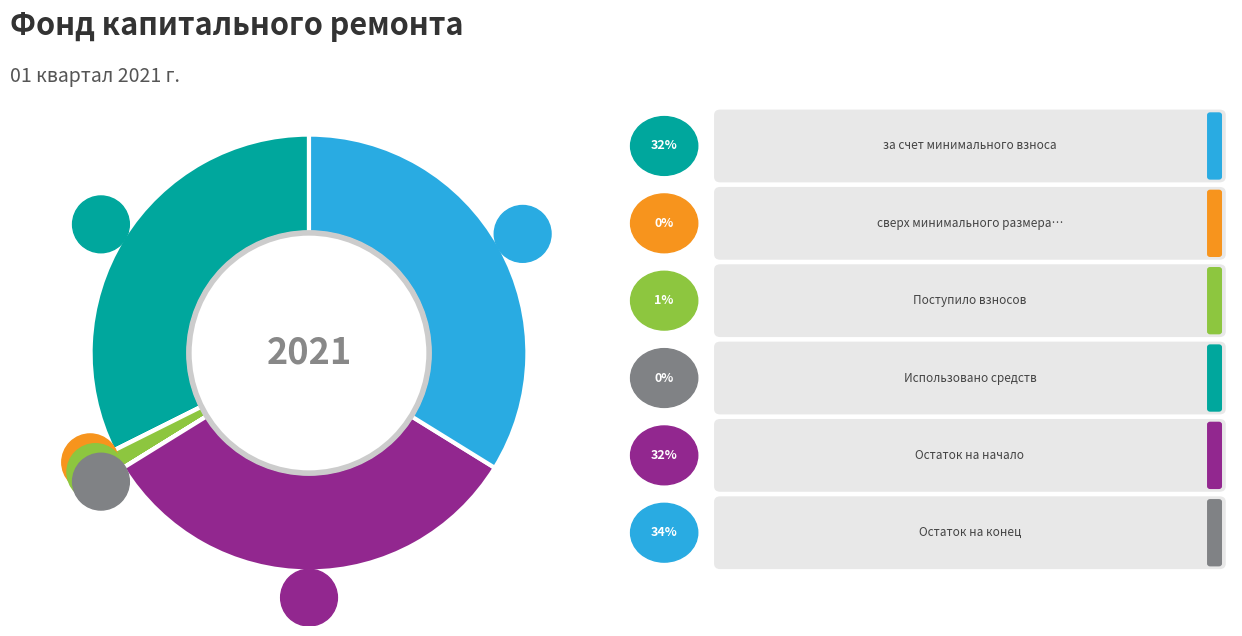

Rank the categories by value from lowest to highest.

сверх минимального размера взноса, Использовано средств, Поступило взносов, за счет минимального взноса, Остаток на начало, Остаток на конец